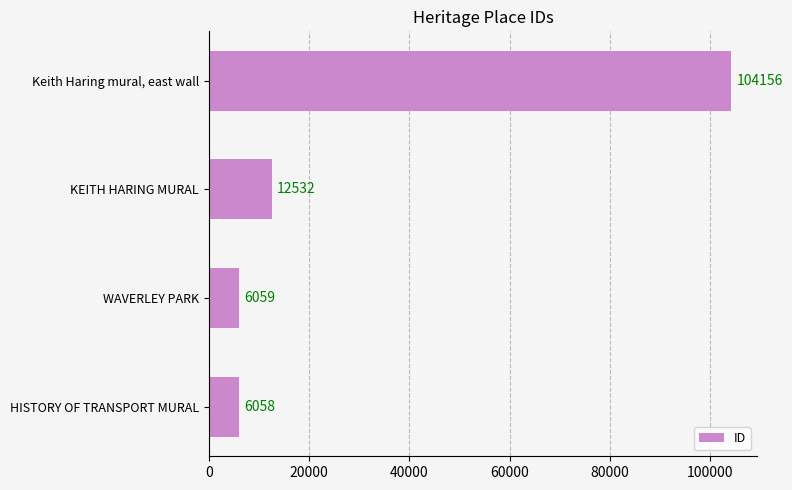

The value at KEITH HARING MURAL is 12532. True or false?

True